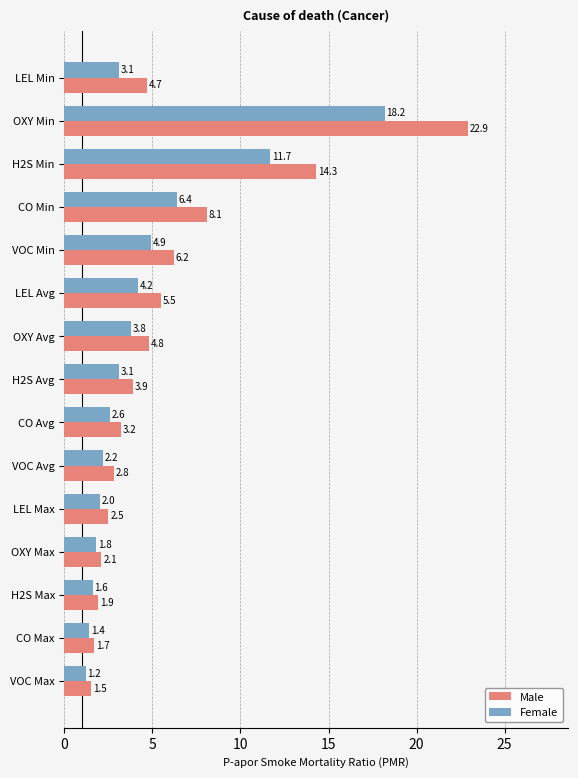

List the series in order of their peak value, lowest first.

Female, Male